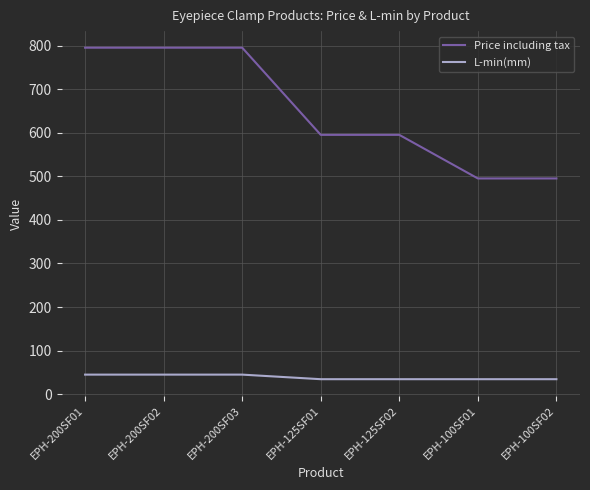

What is the total value across all series at EPH-200SF03?

840.0